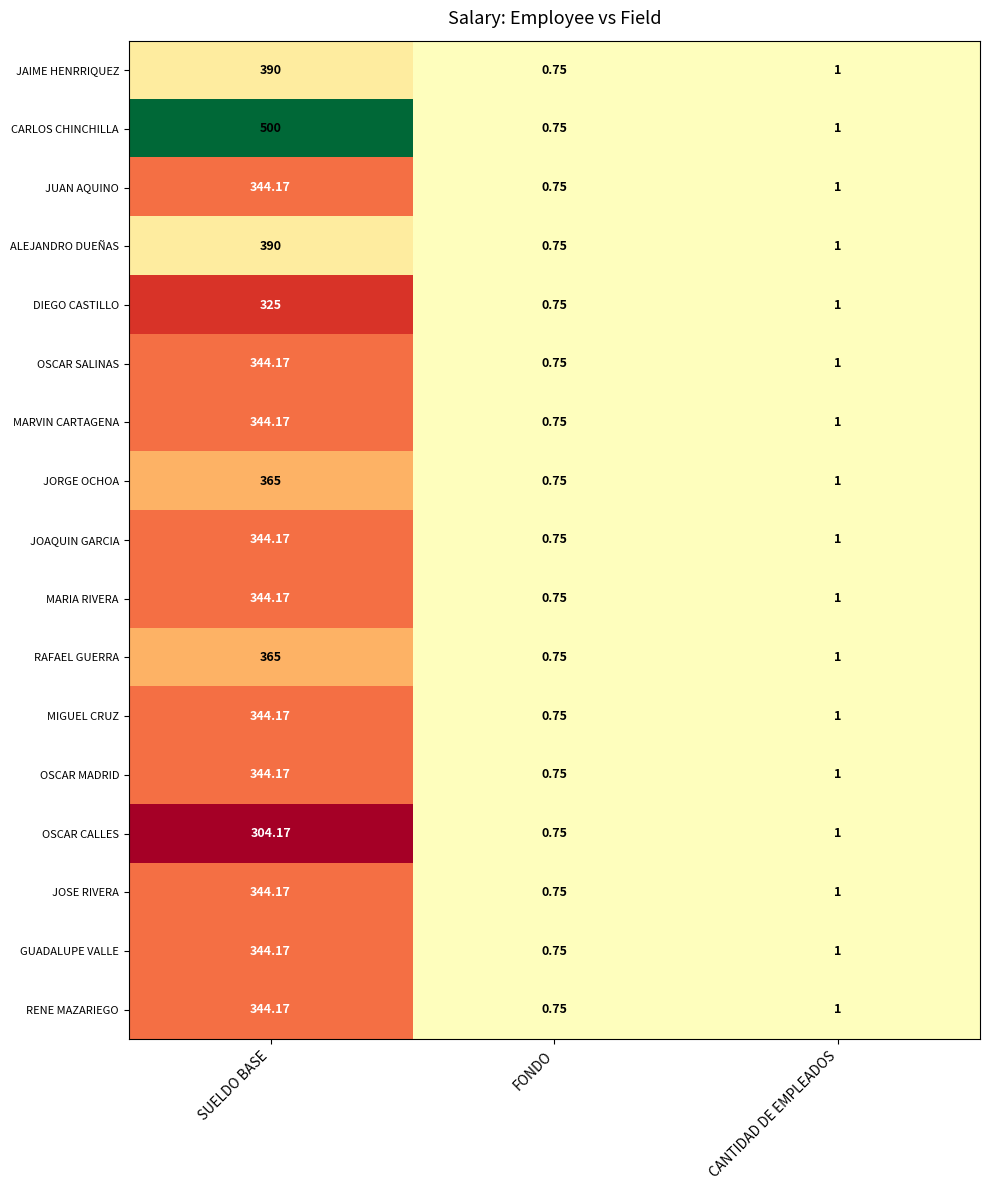

Between SUELDO BASE and FONDO, which series saw the biggest shift?

CARLOS CHINCHILLA